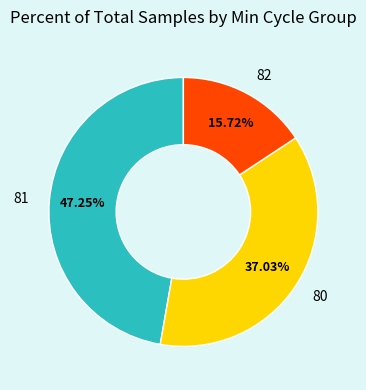

What percentage is the 81 slice, to the nearest percent?

47%